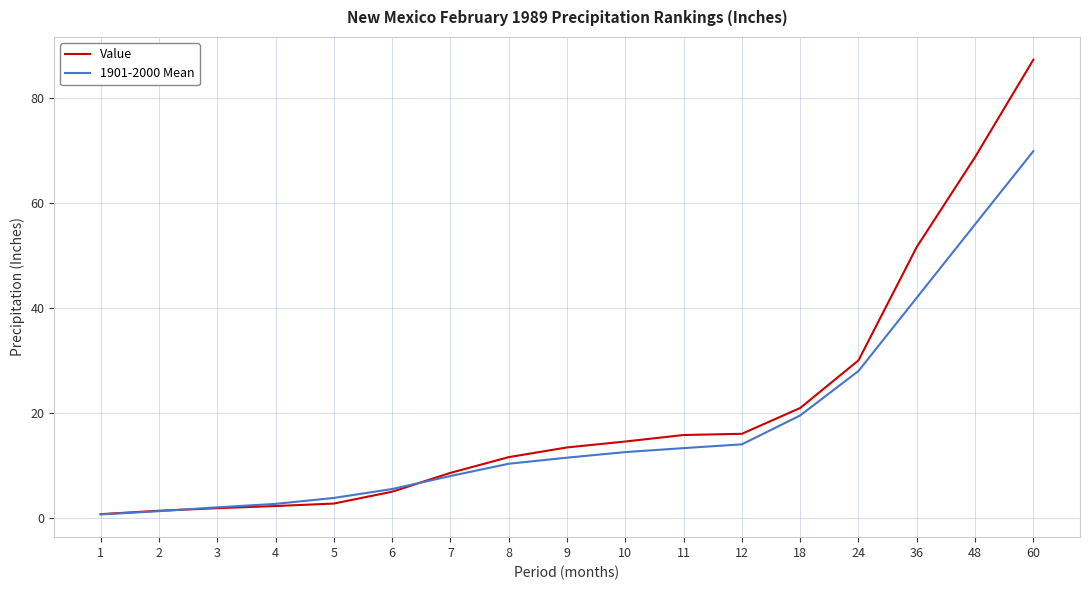

Which category has the highest value across all series?

60